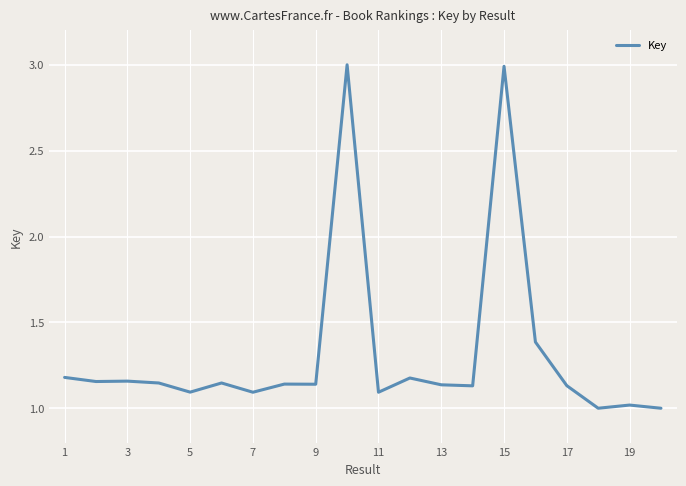

What is the maximum value shown in the chart?

3.0